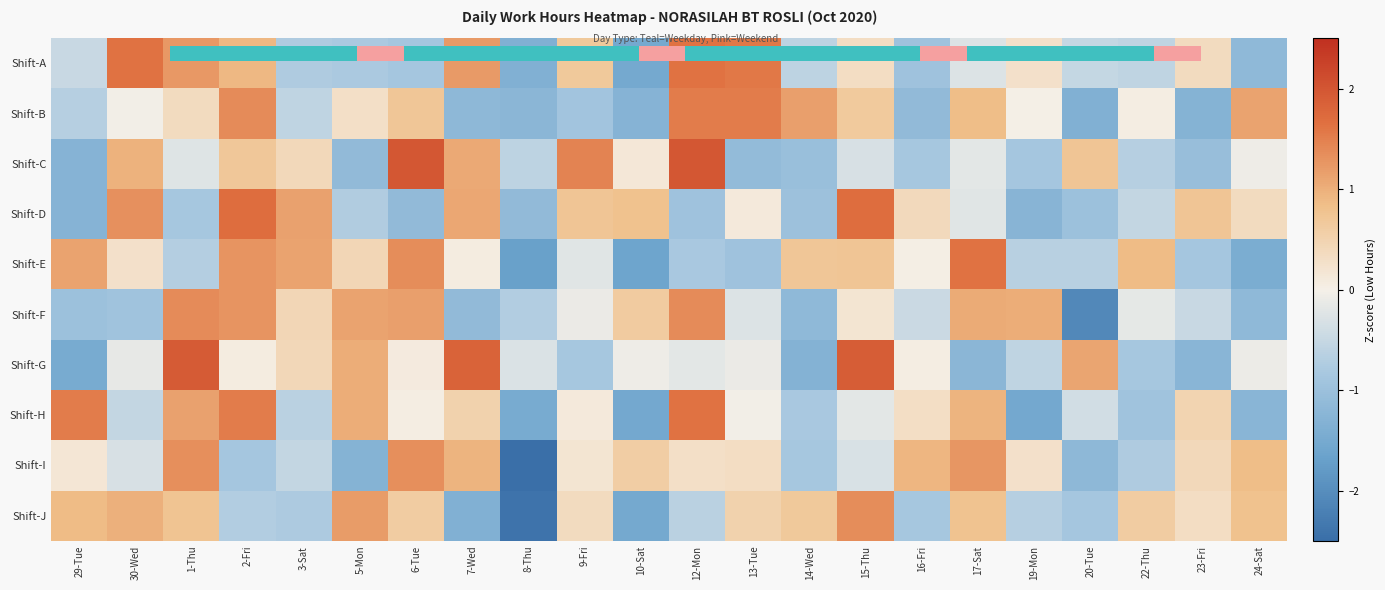

At which category is the sum across all series the highest?

17-Sat